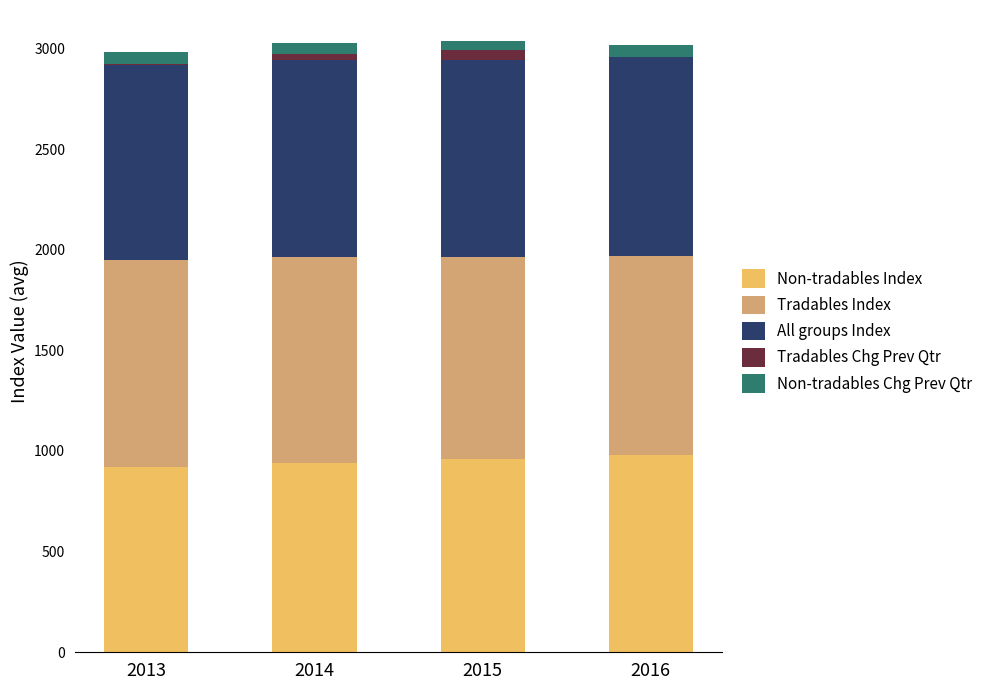

True or false: Non-tradables Index has a value of 659.9 at 2016.

False